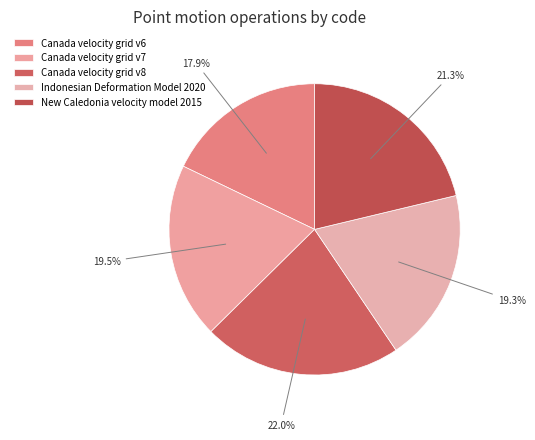

What is the total percentage of Indonesian Deformation Model 2020 and Canada velocity grid v6?

37.2%